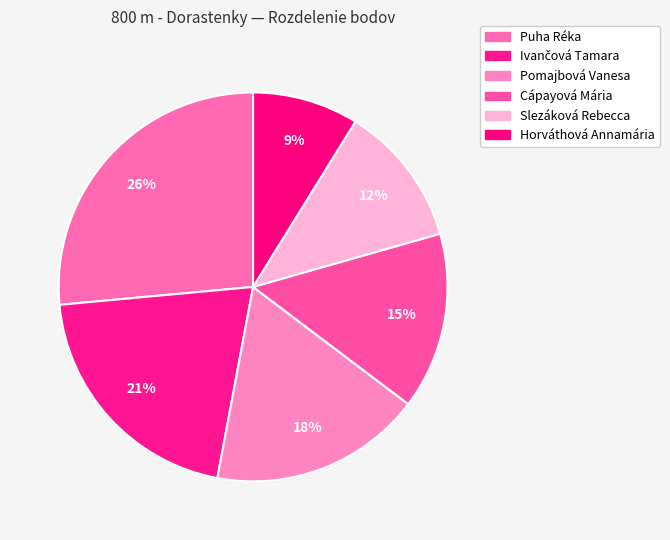

Combined, what portion of the pie is Ivančová Tamara and Horváthová Annamária?

29.4%